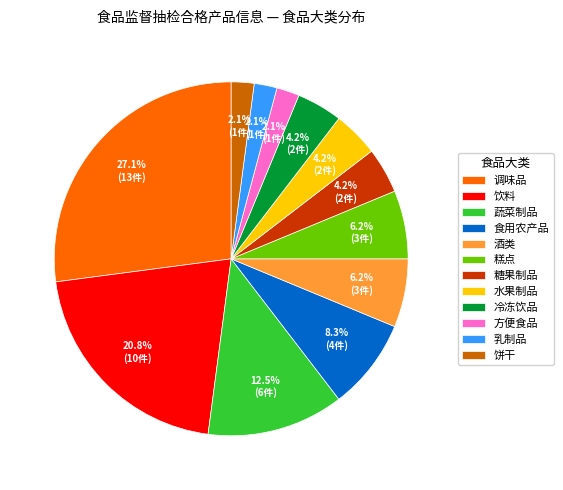

Which category has the biggest portion of the pie?

调味品